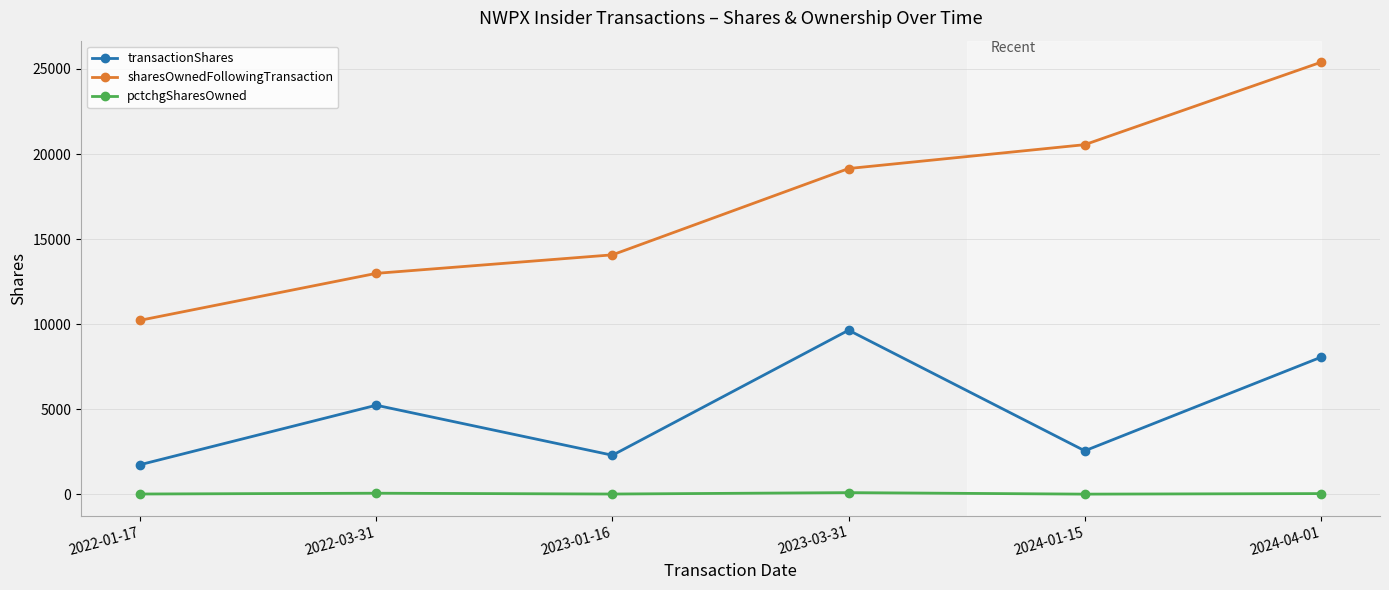

At which category does the chart reach its peak across all series?

2024-04-01